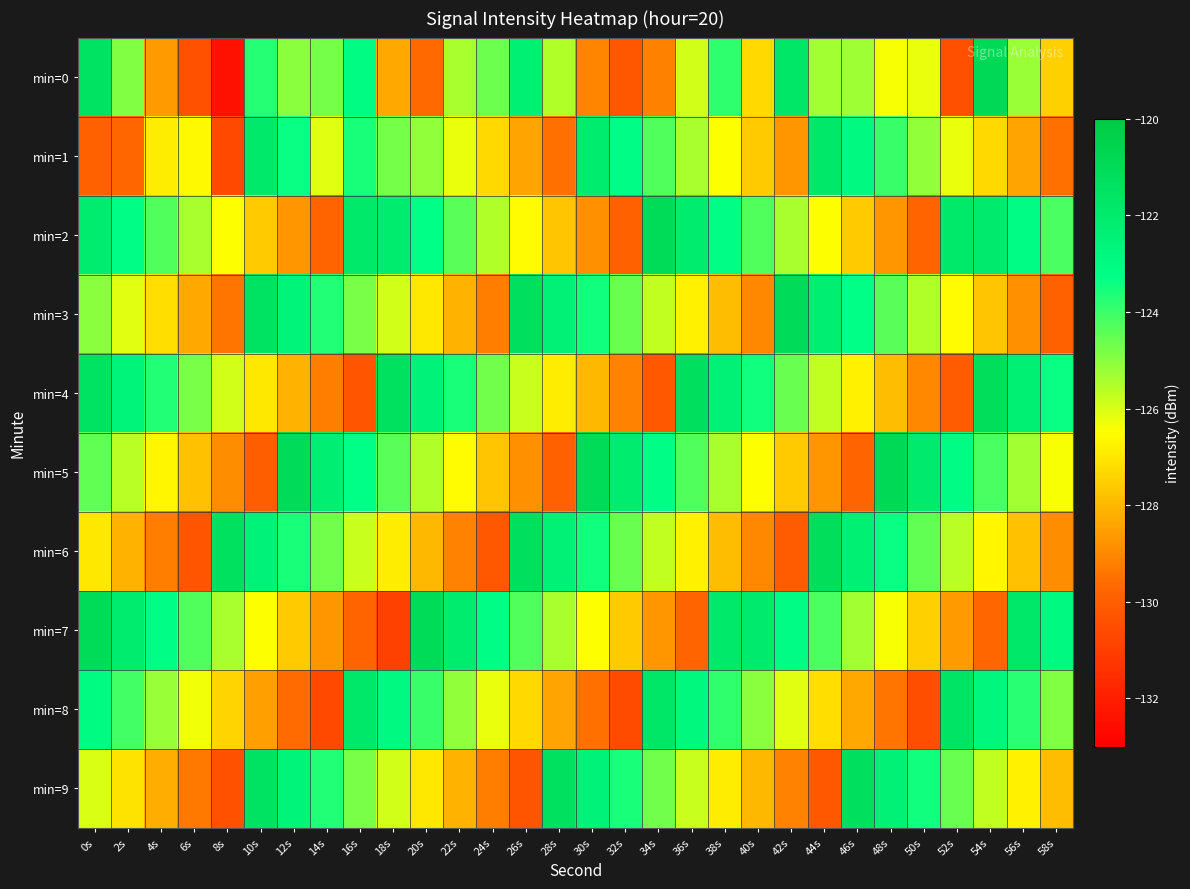

Reading left to right, list all the values displayed in this chart.

min=0: 0s=-121.4	2s=-124.9	4s=-128.6	6s=-130.4	8s=-132.4	10s=-123.8	12s=-125.0	14s=-124.7	16s=-123.1	18s=-128.3	20s=-129.7	22s=-125.4	24s=-124.7	26s=-122.3	28s=-125.5	30s=-129.1	32s=-130.3	34s=-129.2	36s=-125.9	38s=-123.8	40s=-127.3	42s=-121.7	44s=-125.3	46s=-125.3	48s=-126.4	50s=-126.2	52s=-130.5	54s=-120.9	56s=-125.2	58s=-127.5
min=1: 0s=-129.9	2s=-129.7	4s=-126.9	6s=-126.6	8s=-130.7	10s=-121.9	12s=-123.4	14s=-126.1	16s=-123.6	18s=-124.7	20s=-125.1	22s=-126.2	24s=-127.3	26s=-128.4	28s=-129.5	30s=-122.1	32s=-123.2	34s=-124.3	36s=-125.4	38s=-126.5	40s=-127.6	42s=-128.7	44s=-121.8	46s=-122.9	48s=-124.0	50s=-125.1	52s=-126.2	54s=-127.3	56s=-128.4	58s=-129.5
min=2: 0s=-122.1	2s=-123.2	4s=-124.3	6s=-125.4	8s=-126.5	10s=-127.6	12s=-128.7	14s=-129.8	16s=-121.9	18s=-122.1	20s=-123.3	22s=-124.4	24s=-125.5	26s=-126.6	28s=-127.7	30s=-128.8	32s=-129.9	34s=-121.0	36s=-122.1	38s=-123.2	40s=-124.3	42s=-125.4	44s=-126.5	46s=-127.6	48s=-128.7	50s=-129.8	52s=-121.9	54s=-122.0	56s=-123.1	58s=-124.2
min=3: 0s=-125.0	2s=-126.1	4s=-127.2	6s=-128.3	8s=-129.4	10s=-121.5	12s=-122.6	14s=-123.7	16s=-124.8	18s=-125.9	20s=-127.0	22s=-128.1	24s=-129.2	26s=-121.3	28s=-122.4	30s=-123.5	32s=-124.6	34s=-125.7	36s=-126.8	38s=-127.9	40s=-129.0	42s=-121.1	44s=-122.2	46s=-123.3	48s=-124.4	50s=-125.5	52s=-126.6	54s=-127.7	56s=-128.8	58s=-129.9
min=4: 0s=-121.5	2s=-122.6	4s=-123.7	6s=-124.8	8s=-125.9	10s=-127.0	12s=-128.1	14s=-129.2	16s=-130.3	18s=-121.4	20s=-122.5	22s=-123.6	24s=-124.7	26s=-125.8	28s=-126.9	30s=-128.0	32s=-129.1	34s=-130.2	36s=-121.3	38s=-122.4	40s=-123.5	42s=-124.6	44s=-125.7	46s=-126.8	48s=-127.9	50s=-129.0	52s=-130.1	54s=-121.2	56s=-122.3	58s=-123.4
min=5: 0s=-124.5	2s=-125.6	4s=-126.7	6s=-127.8	8s=-128.9	10s=-130.0	12s=-121.1	14s=-122.2	16s=-123.3	18s=-124.4	20s=-125.5	22s=-126.6	24s=-127.7	26s=-128.8	28s=-129.9	30s=-121.0	32s=-122.1	34s=-123.2	36s=-124.3	38s=-125.4	40s=-126.5	42s=-127.6	44s=-128.7	46s=-129.8	48s=-120.9	50s=-122.0	52s=-123.1	54s=-124.2	56s=-125.3	58s=-126.4
min=6: 0s=-127.0	2s=-128.1	4s=-129.2	6s=-130.3	8s=-121.4	10s=-122.5	12s=-123.6	14s=-124.7	16s=-125.8	18s=-126.9	20s=-128.0	22s=-129.1	24s=-130.2	26s=-121.3	28s=-122.4	30s=-123.5	32s=-124.6	34s=-125.7	36s=-126.8	38s=-127.9	40s=-129.0	42s=-130.1	44s=-121.2	46s=-122.3	48s=-123.4	50s=-124.5	52s=-125.6	54s=-126.7	56s=-127.8	58s=-128.9
min=7: 0s=-121.0	2s=-122.1	4s=-123.2	6s=-124.3	8s=-125.4	10s=-126.5	12s=-127.6	14s=-128.7	16s=-129.8	18s=-130.9	20s=-121.0	22s=-122.1	24s=-123.2	26s=-124.3	28s=-125.4	30s=-126.5	32s=-127.6	34s=-128.7	36s=-129.8	38s=-121.9	40s=-122.0	42s=-123.1	44s=-124.2	46s=-125.3	48s=-126.4	50s=-127.5	52s=-128.6	54s=-129.7	56s=-121.8	58s=-122.9
min=8: 0s=-123.0	2s=-124.1	4s=-125.2	6s=-126.3	8s=-127.4	10s=-128.5	12s=-129.6	14s=-130.7	16s=-121.8	18s=-122.9	20s=-124.0	22s=-125.1	24s=-126.2	26s=-127.3	28s=-128.4	30s=-129.5	32s=-130.6	34s=-121.7	36s=-122.8	38s=-123.9	40s=-125.0	42s=-126.1	44s=-127.2	46s=-128.3	48s=-129.4	50s=-130.5	52s=-121.6	54s=-122.7	56s=-123.8	58s=-124.9
min=9: 0s=-126.0	2s=-127.1	4s=-128.2	6s=-129.3	8s=-130.4	10s=-121.5	12s=-122.6	14s=-123.7	16s=-124.8	18s=-125.9	20s=-127.0	22s=-128.1	24s=-129.2	26s=-130.3	28s=-121.4	30s=-122.5	32s=-123.6	34s=-124.7	36s=-125.8	38s=-126.9	40s=-128.0	42s=-129.1	44s=-130.2	46s=-121.3	48s=-122.4	50s=-123.5	52s=-124.6	54s=-125.7	56s=-126.8	58s=-127.9